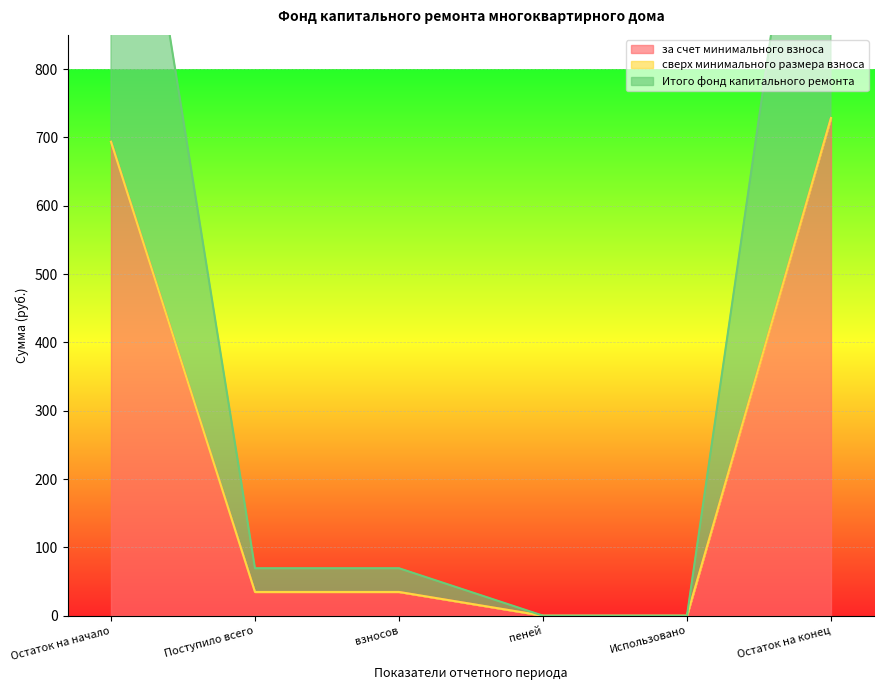

What is the sum of all за счет минимального взноса values?

1491.4